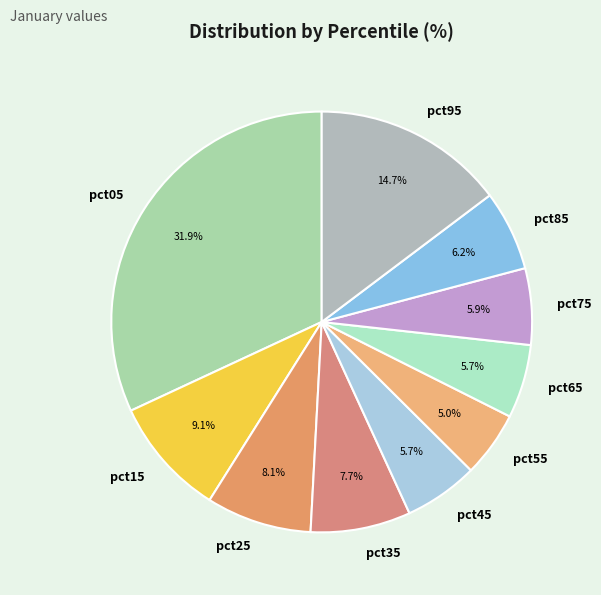

To the nearest percent, what percentage of the pie is pct85?

6%